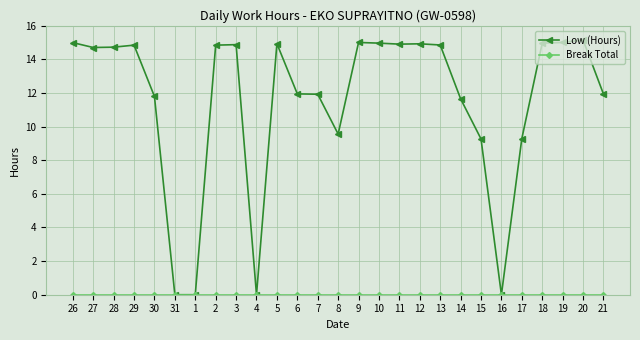

True or false: Low (Hours) has a value of 2.6 at 6.

False